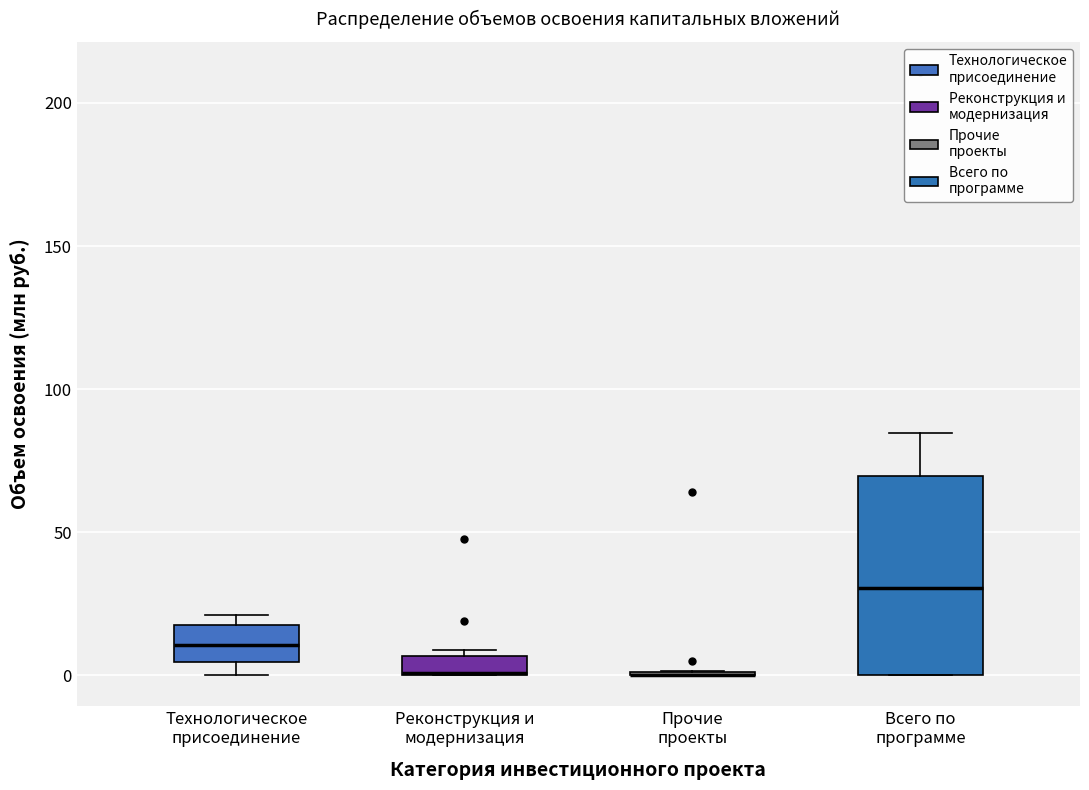

Comparing the boxes themselves (not the whiskers), which one is the tallest?

Всего по программе